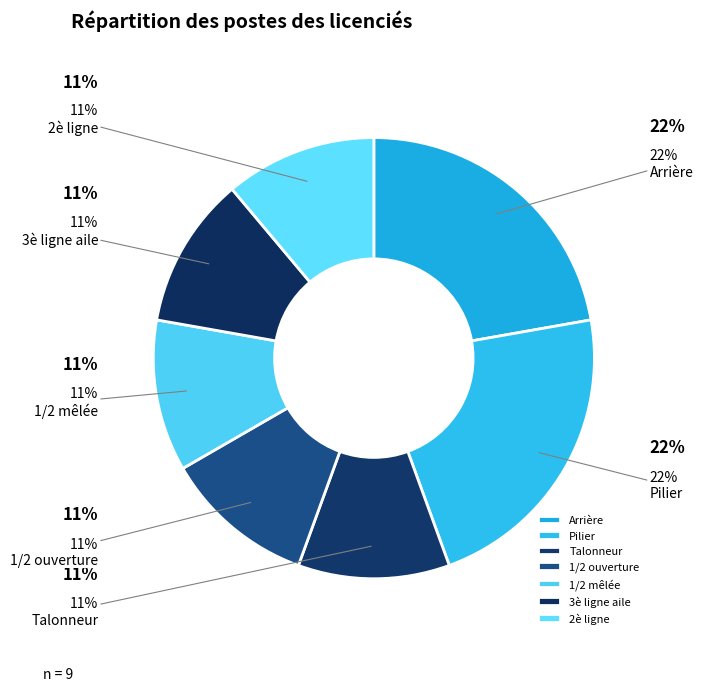

To the nearest percent, what is the average slice percentage?

14%